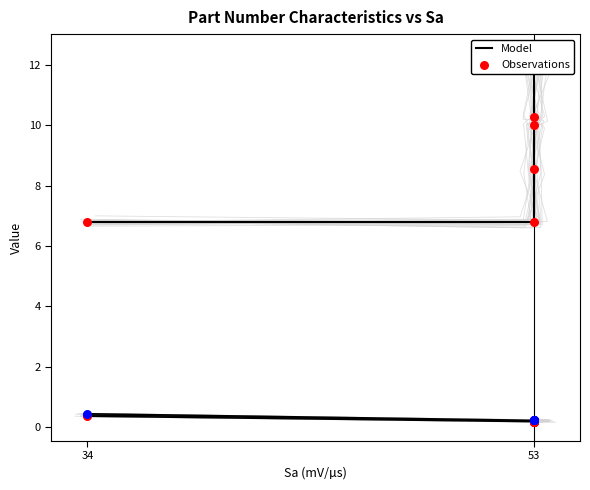

Which series has the largest total across all categories?

Model